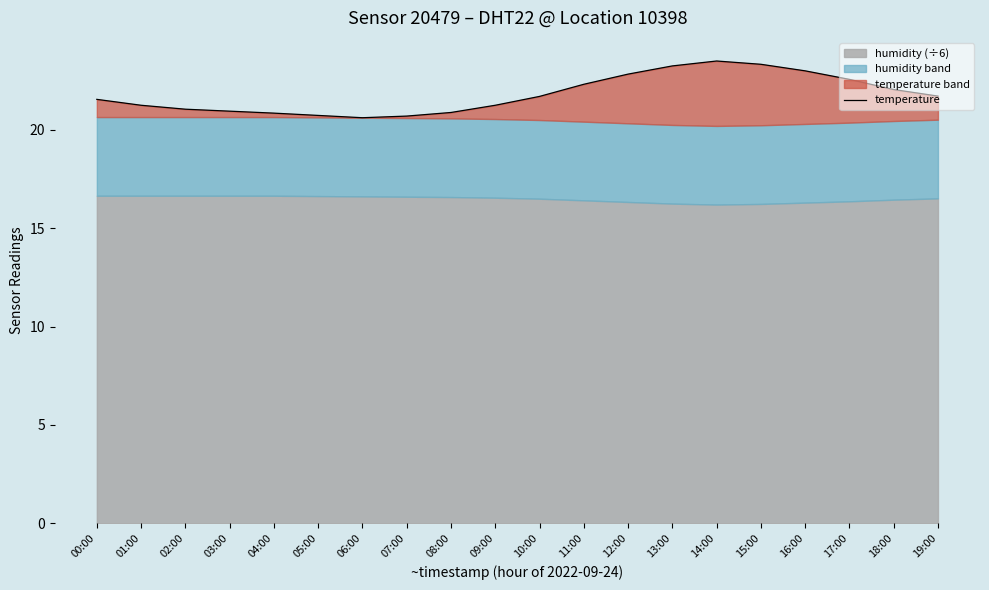

How many interior local peaks (higher than both neighbors) does the data have?

1